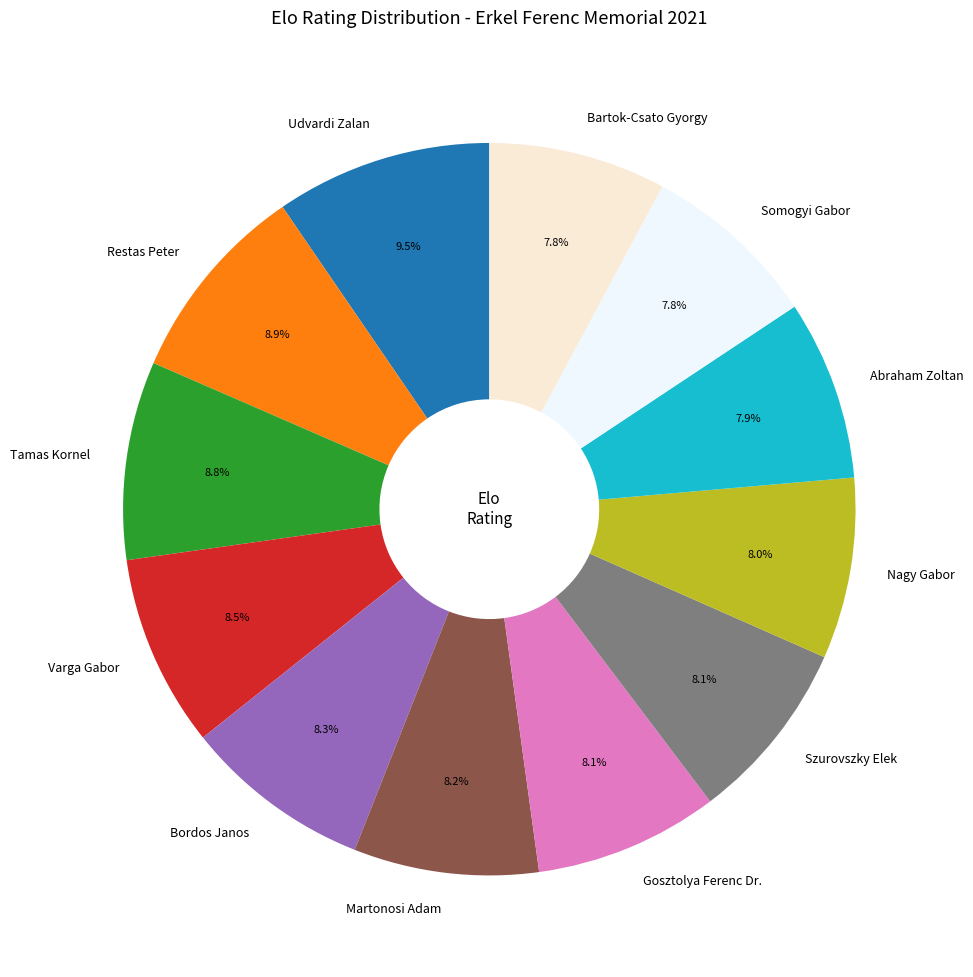

Approximately how many times larger is the value at Somogyi Gabor compared to Tamas Kornel?

0.9